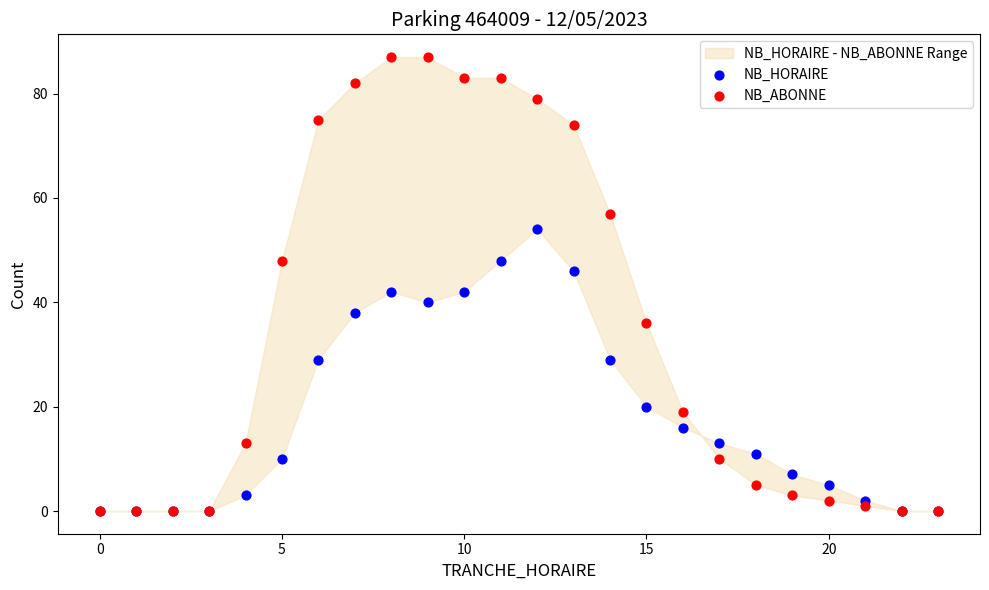

Which series contains the lowest Y value?

NB_HORAIRE